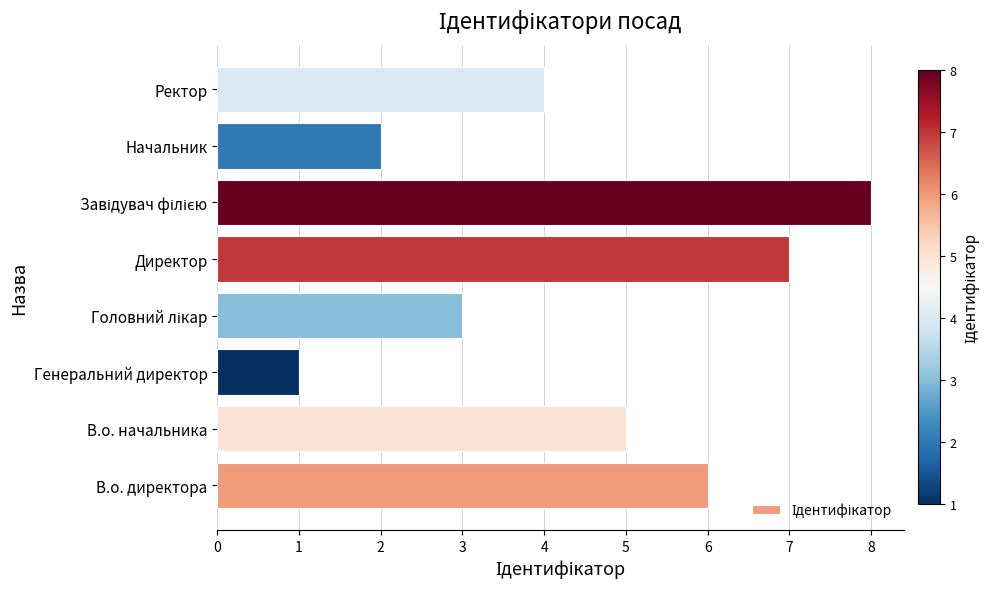

What is the minimum value shown in the chart?

1